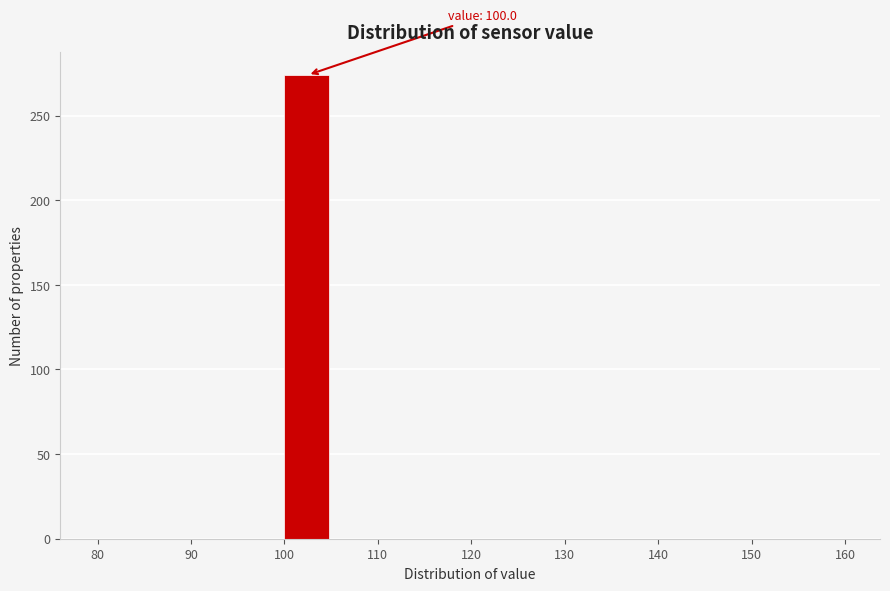

Which range on the x-axis has the tallest bar?

100 to 105